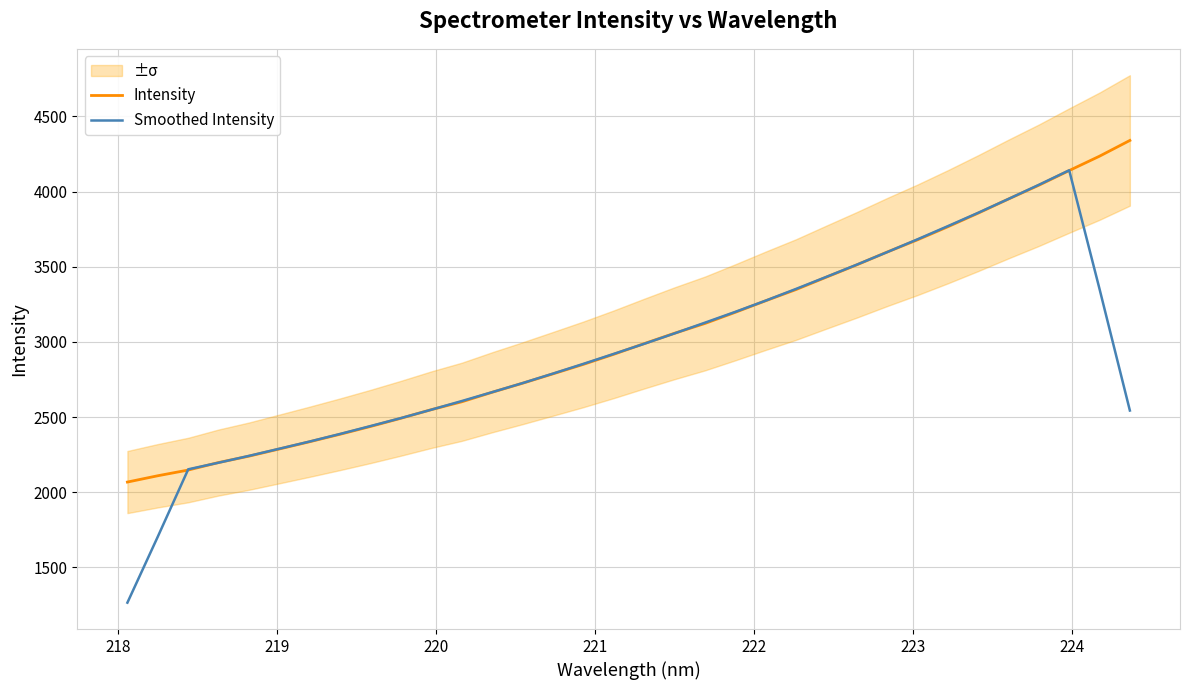

In Smoothed Intensity, how many points are higher than both neighbors (excluding endpoints)?

1